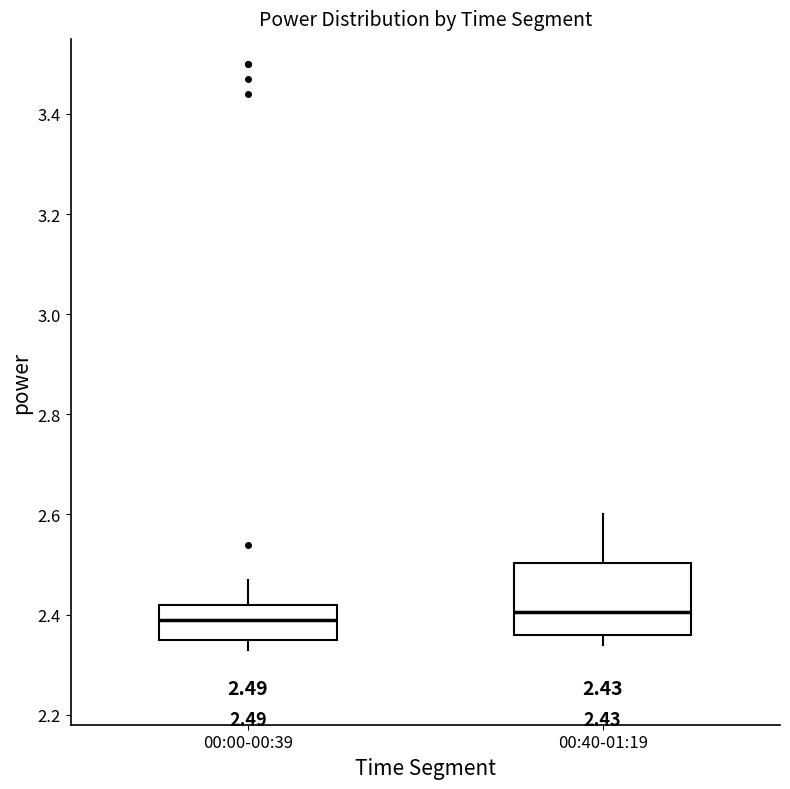

Comparing the boxes themselves (not the whiskers), which one is the tallest?

00:40-01:19